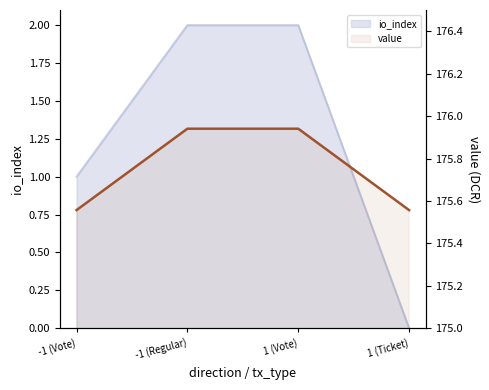

What is the label of the 1st point from the right?

1 (Ticket)